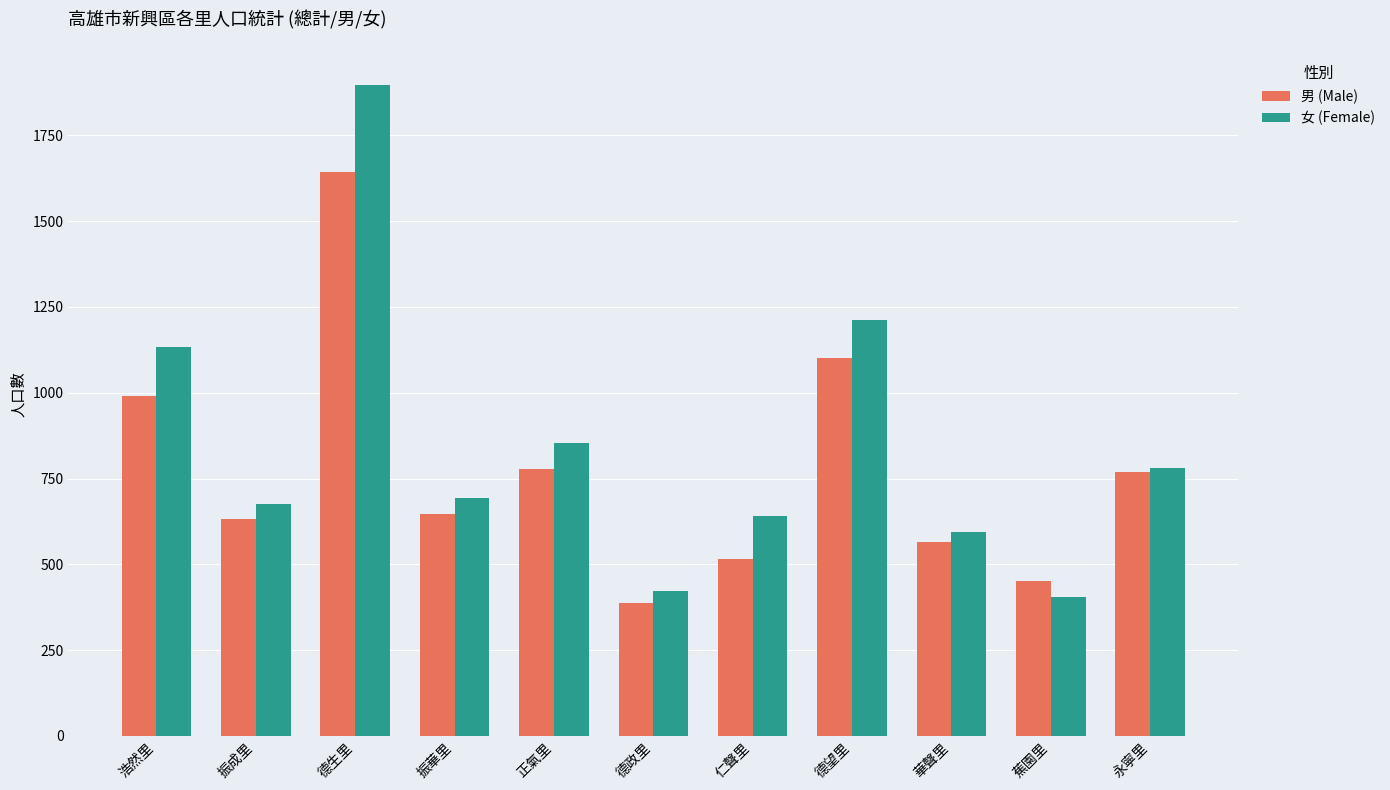

At how many categories does at least one series exceed 1556?

1